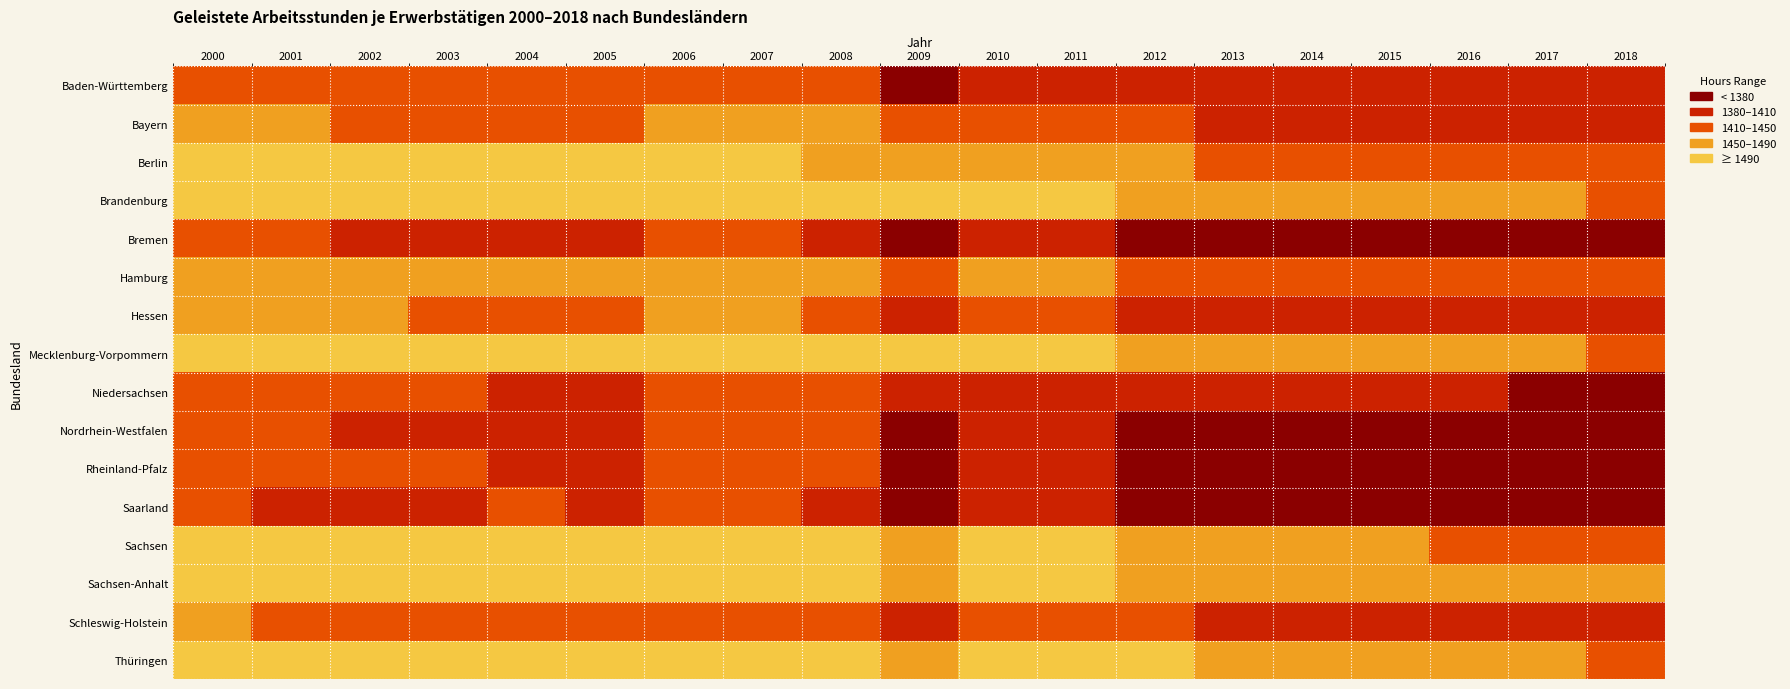

What is the total value across all series at 2006?

23639